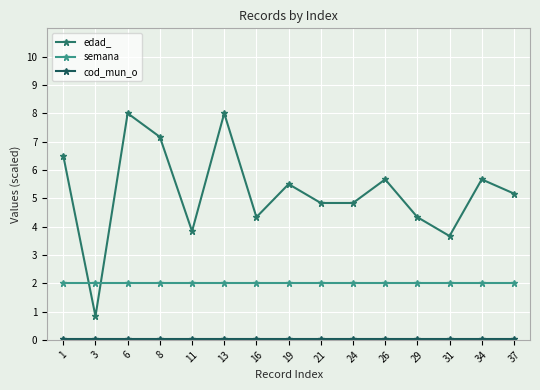

Which series changed the most between 24 and 29?

edad_